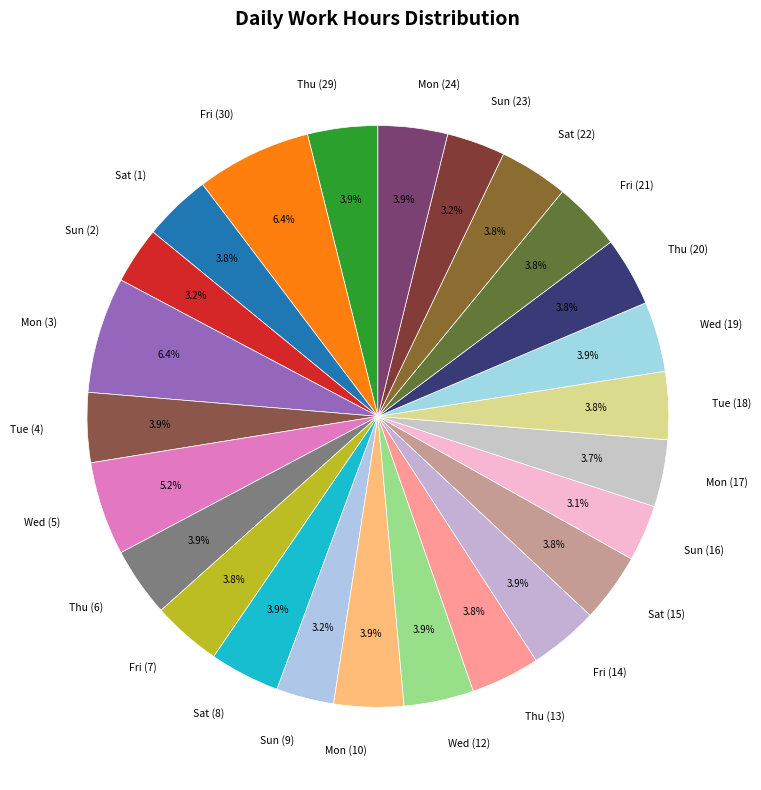

What is the ratio of the value at Mon (3) to the value at Sun (16)?

2.1